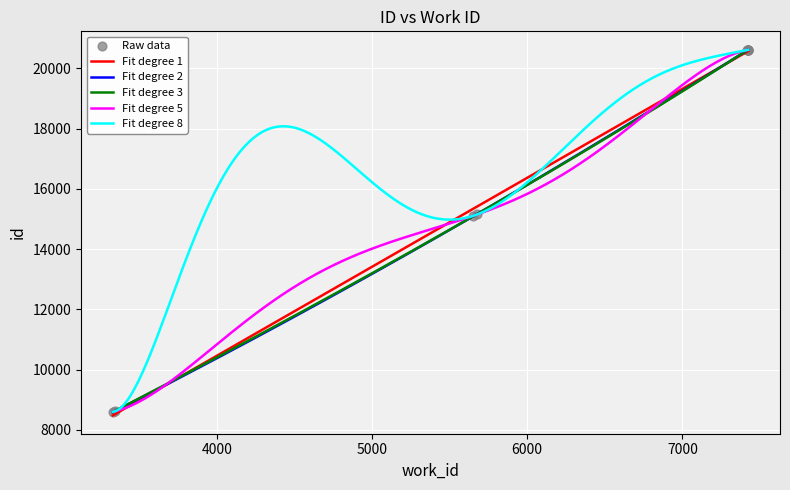

Between 5651 and 7422, which is larger?

7422